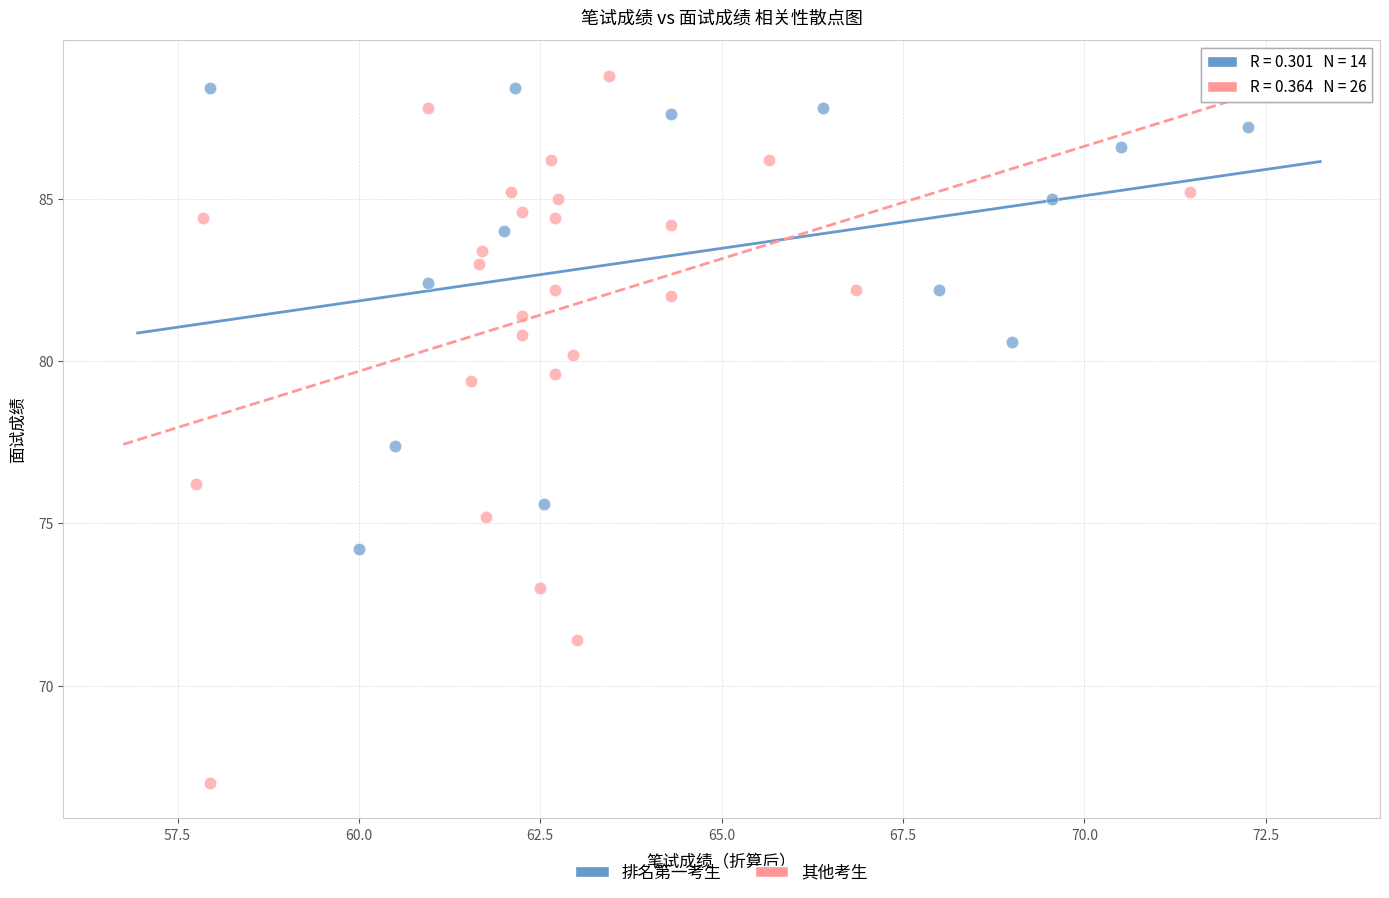

Which series reaches the minimum Y coordinate?

其他考生